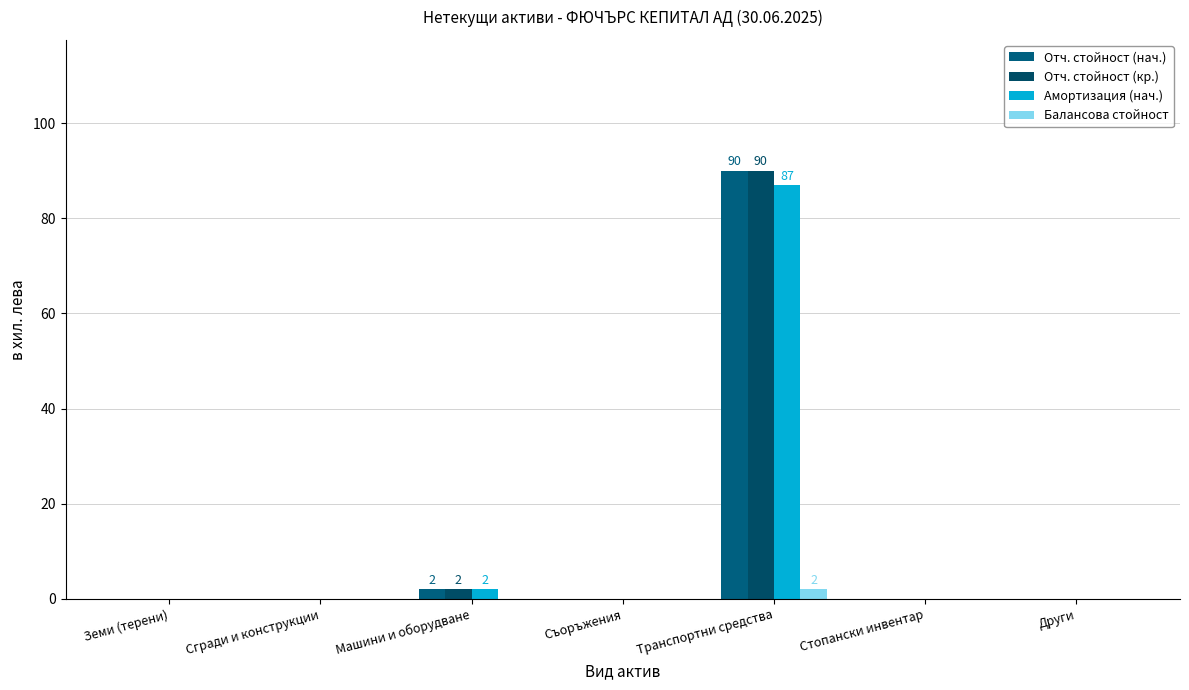

What is the difference between the Отч. стойност (кр.) values at Сгради и конструкции and Машини и оборудване?

2